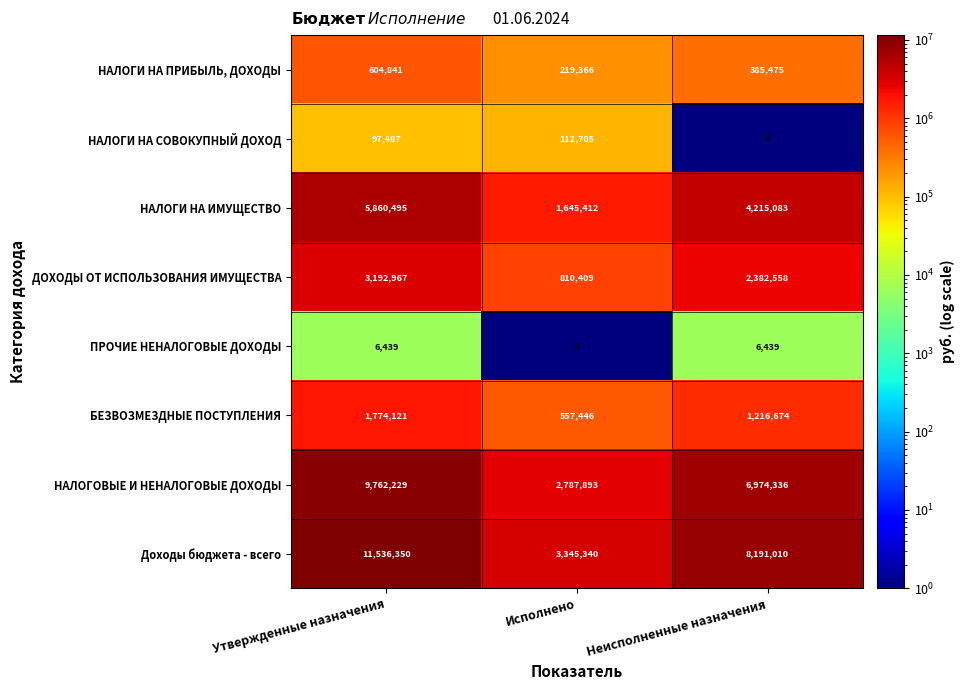

Count the number of data series in this chart.

8